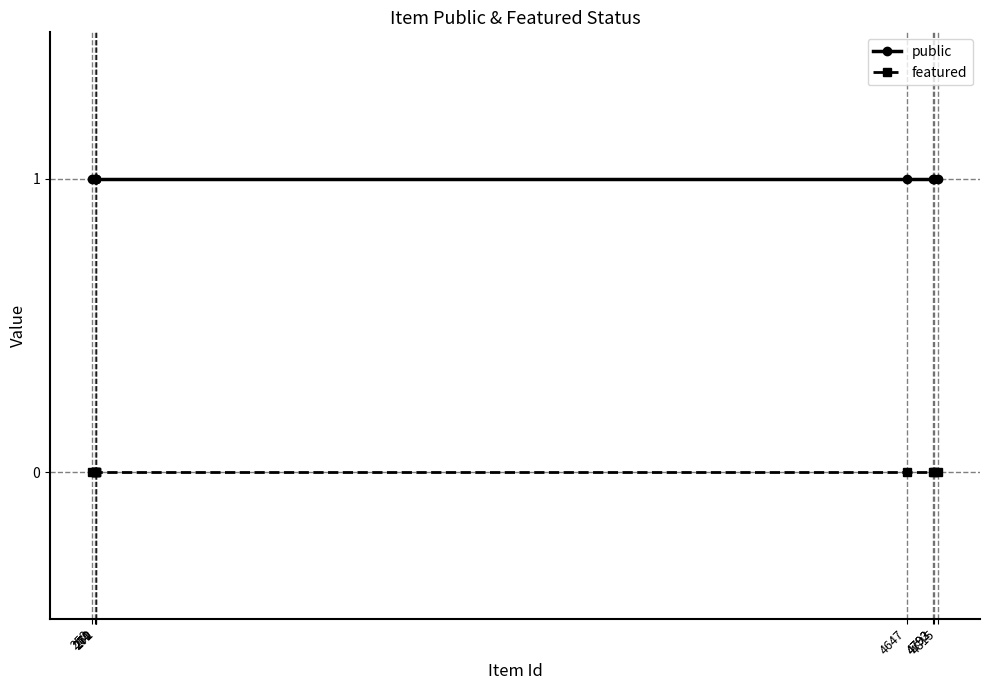

Rank the series by their average value, from lowest to highest.

featured, public